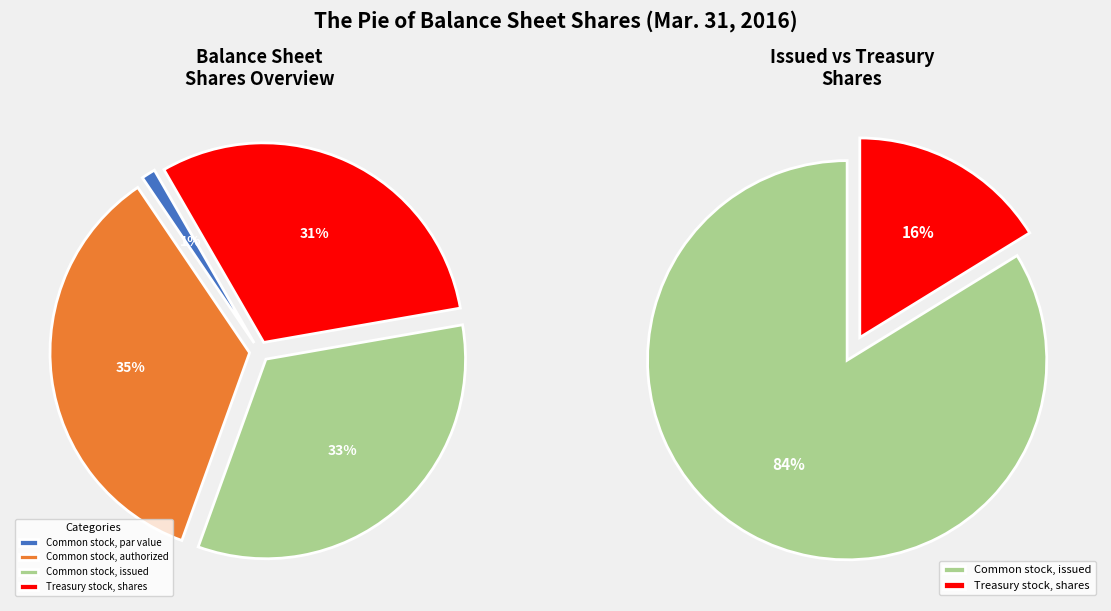

How many slices are in this pie chart?

4